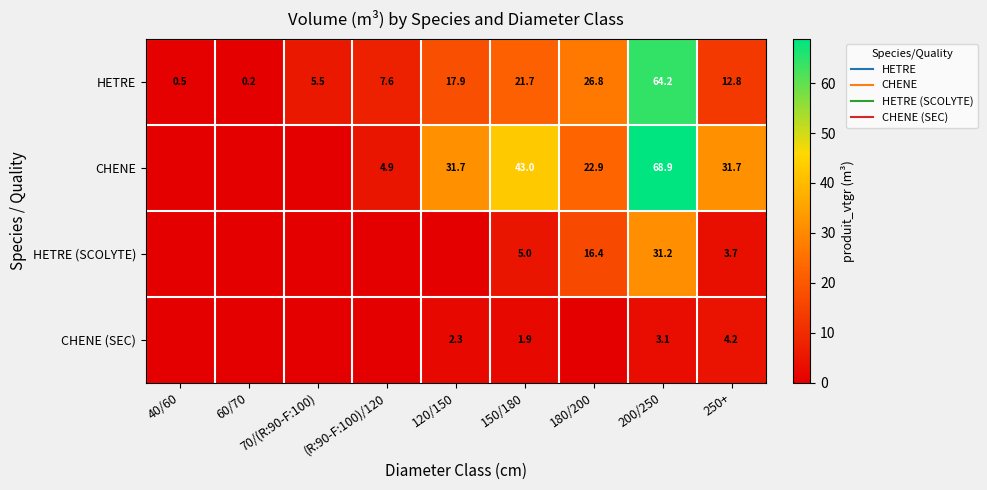

Is the value of CHENE (SEC) at 70/(R:90-F:100) greater than the value of HETRE (SCOLYTE) at 200/250?

No